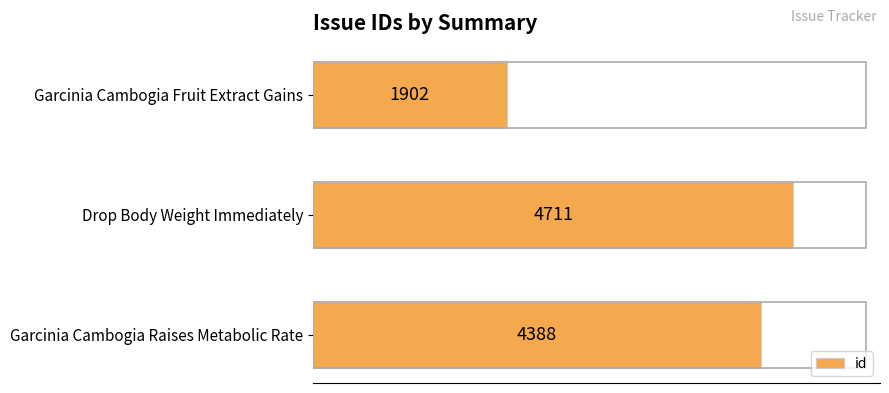

What is the difference between the values at Garcinia Cambogia Raises Metabolic Rate and Drop Body Weight Immediately?

323